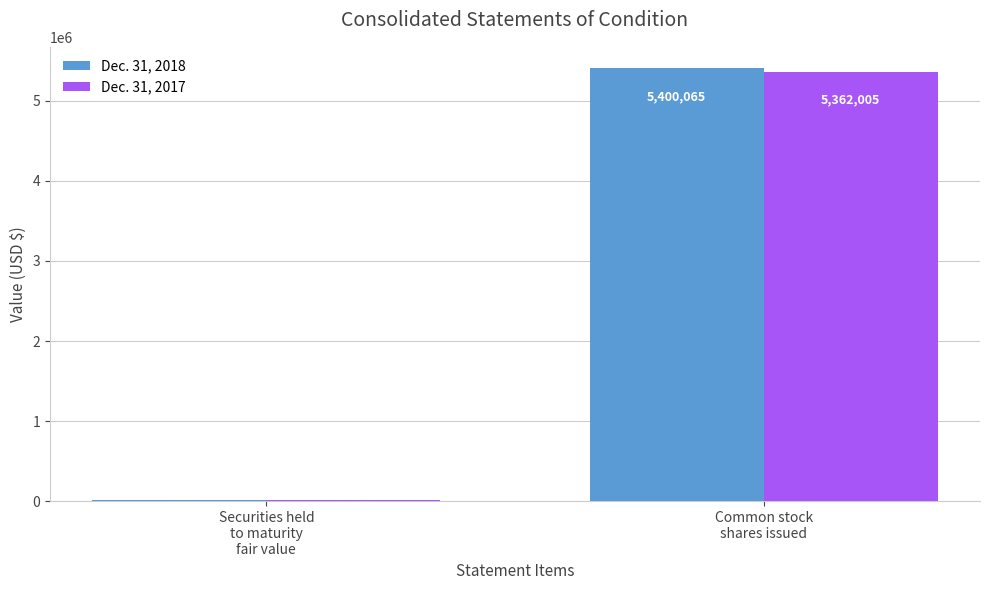

Reading left to right, transcribe all the data shown in this chart.

Dec. 31, 2018: 16234	5400065
Dec. 31, 2017: 18079	5362005